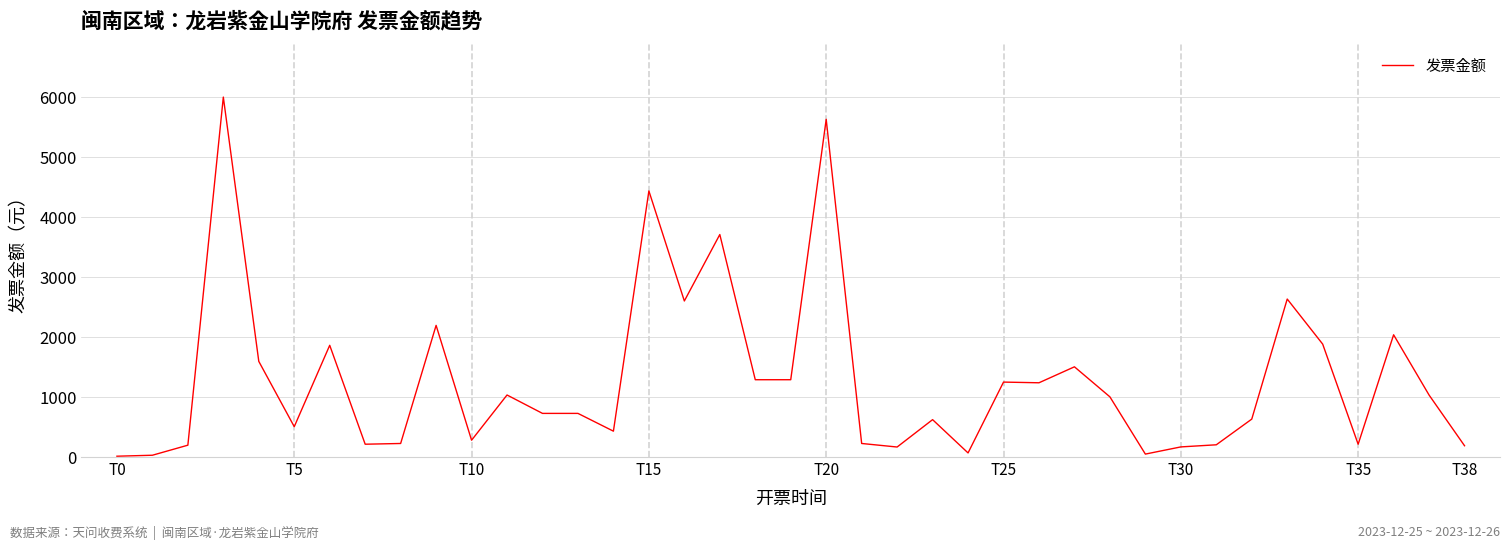

What is the difference between the maximum and minimum values?

5994.8